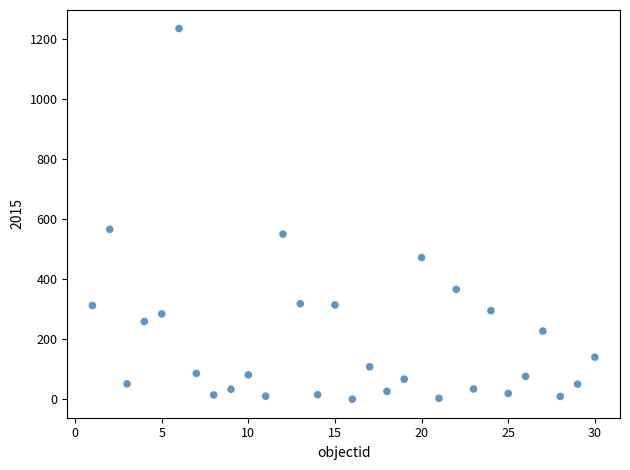

What Y value in the scatter plot is closest to 617?

566